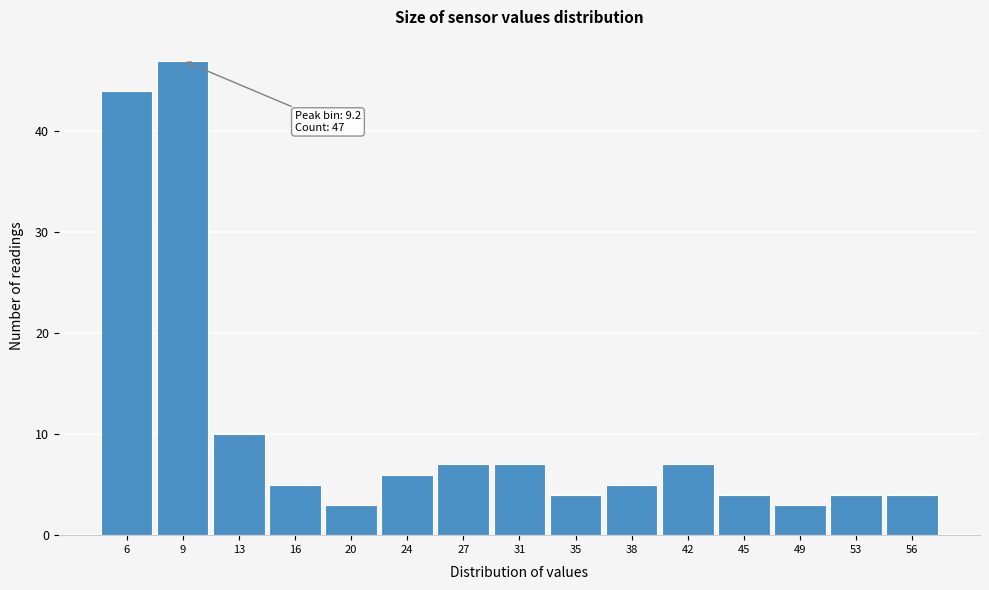

Which range on the x-axis has the tallest bar?

7.5 to 11.0